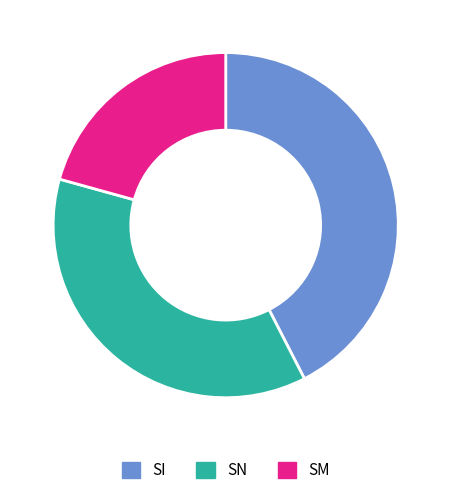

Combined, do SN and SI account for over 50%?

Yes